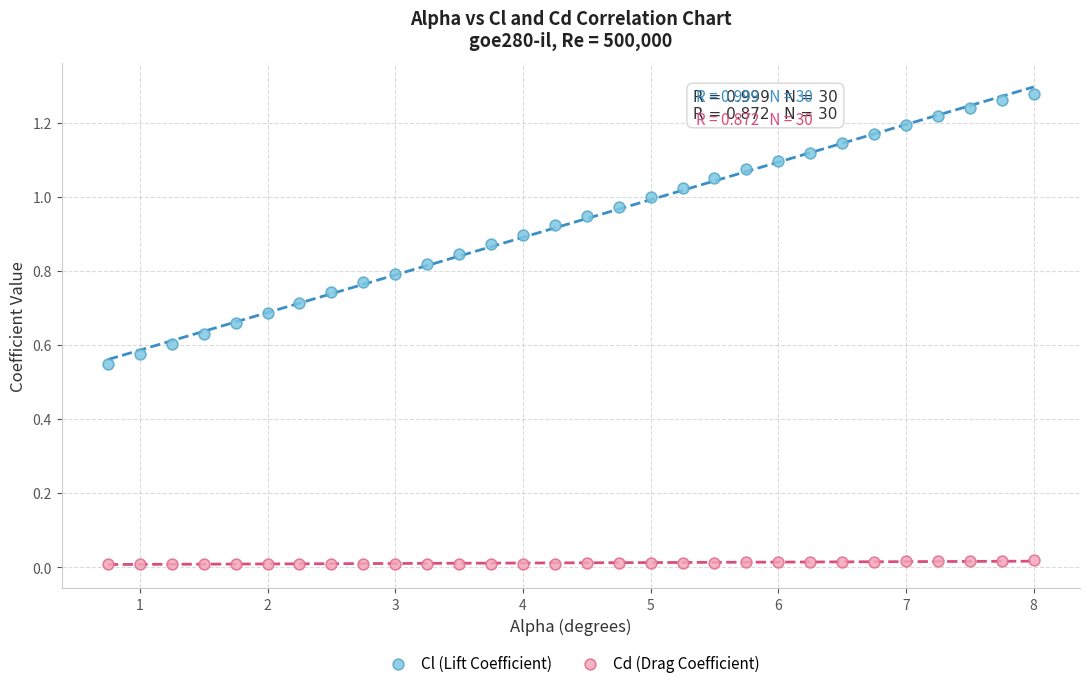

Which series contains the lowest Y value?

Cd (Drag Coefficient)